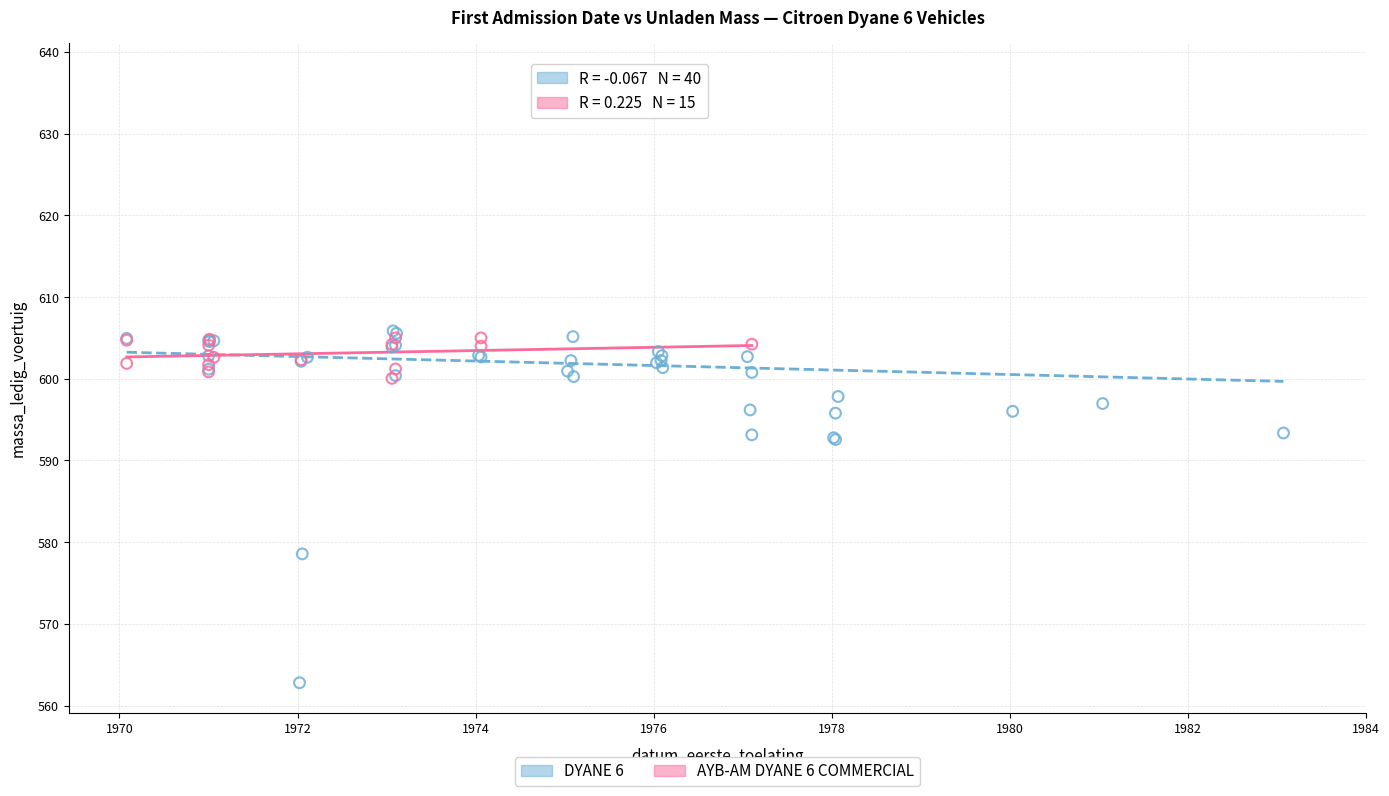

Which series has the widest spread of Y values?

DYANE 6